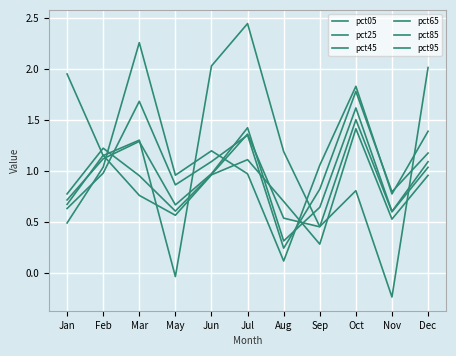

Does the chart display data point markers on the line(s)?

No